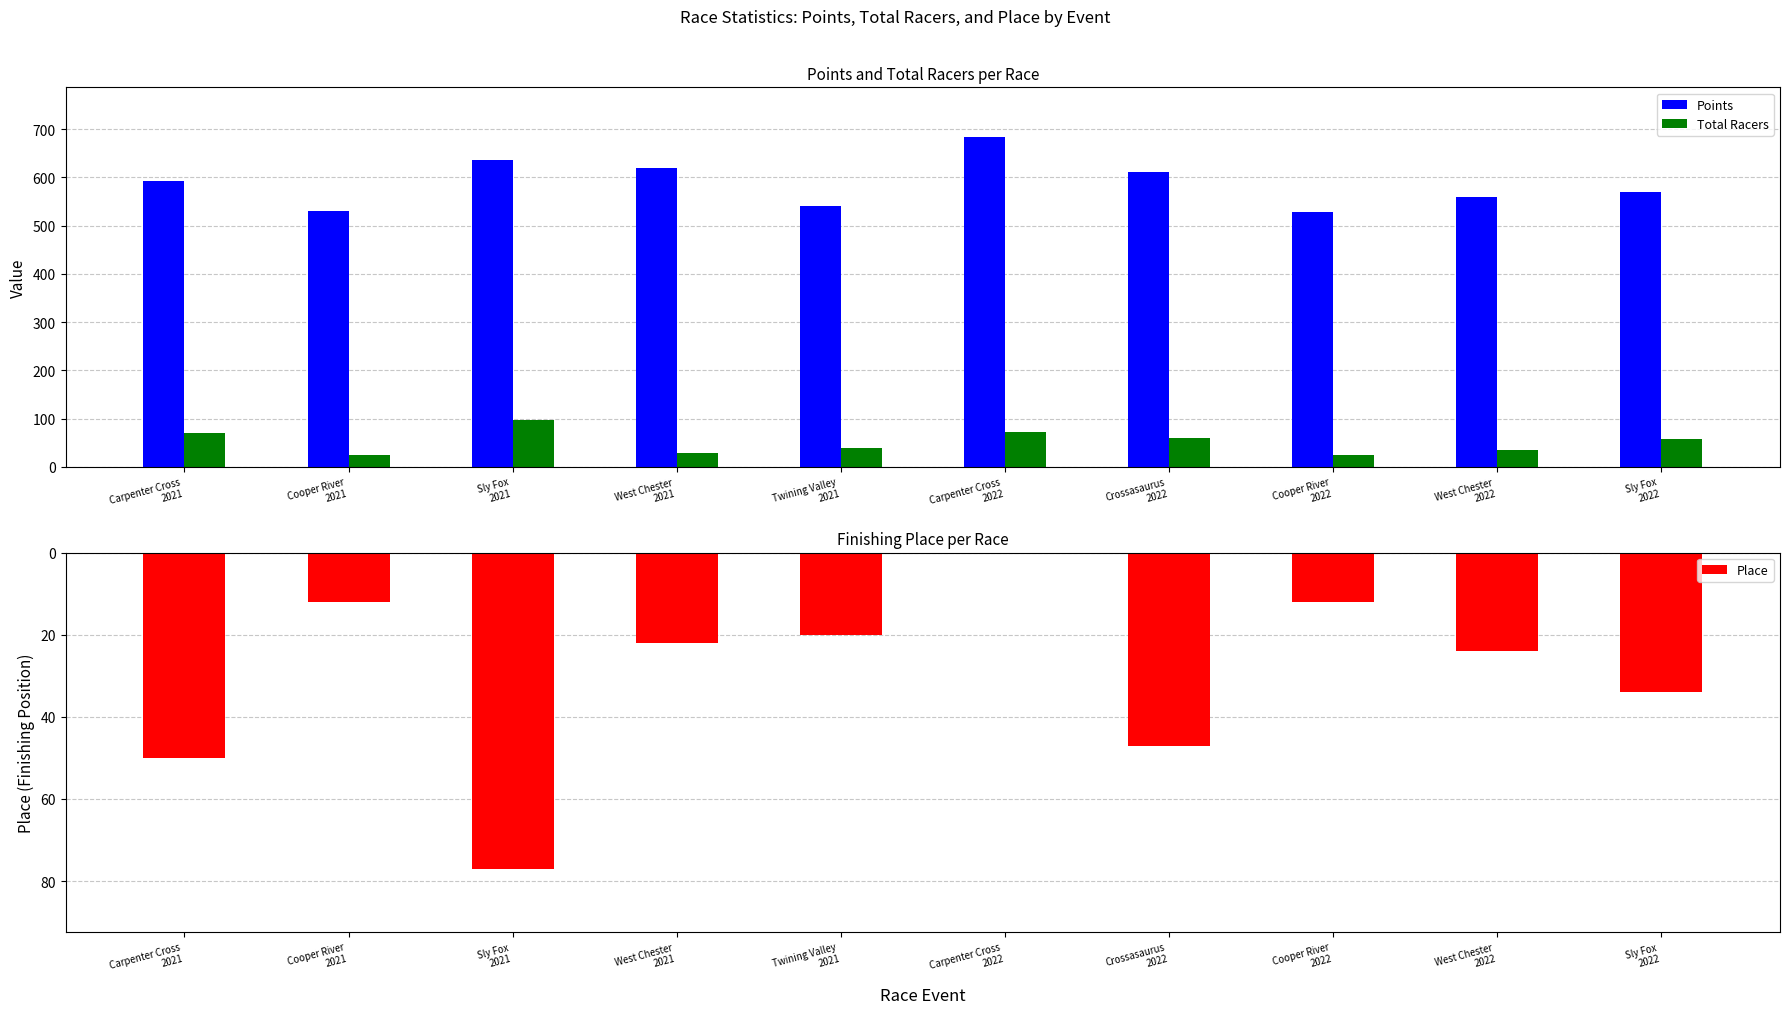

Are the bars horizontal?

No